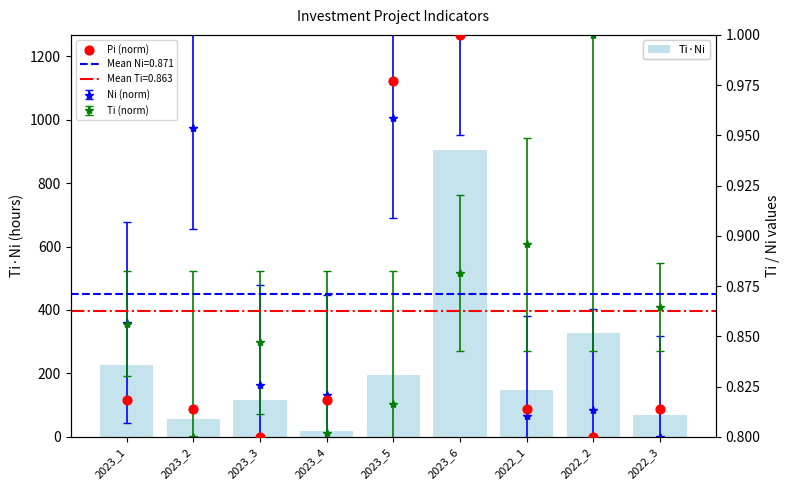

Which series reaches the minimum Y coordinate?

Pi (norm)